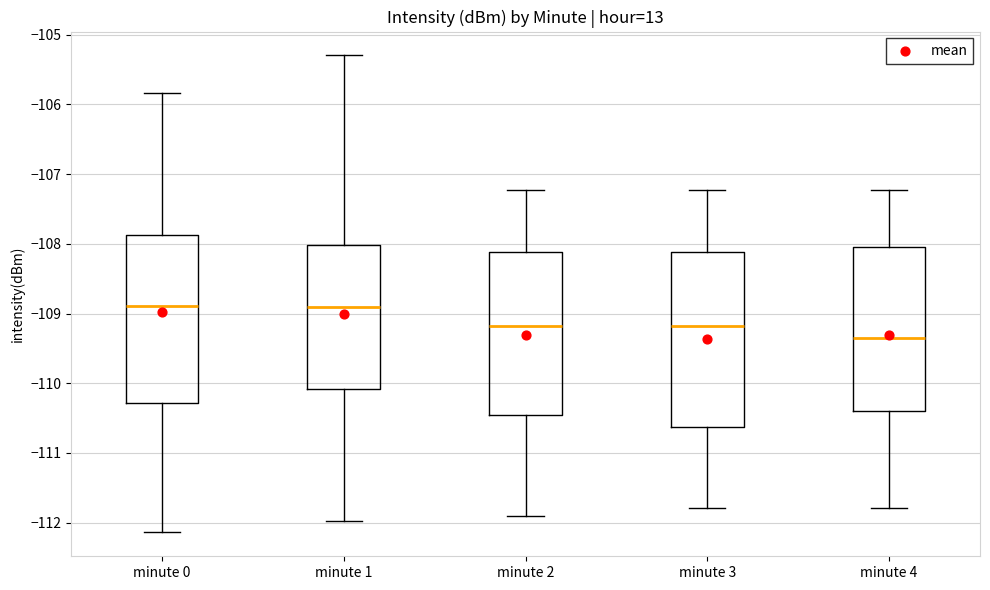

Reading left to right, transcribe this box plot: for each box, give where its median line is, the range the box spans, and where its two whiskers end, as read against the y-axis. The values are not printed on the chart, so give them approximately, as read against the axis.

minute 0: median -108.9, box -110.3 to -107.9, whiskers -112.1 to -105.8
minute 1: median -108.9, box -110.1 to -108.0, whiskers -112.0 to -105.3
minute 2: median -109.2, box -110.5 to -108.1, whiskers -111.9 to -107.2
minute 3: median -109.2, box -110.6 to -108.1, whiskers -111.8 to -107.2
minute 4: median -109.3, box -110.4 to -108.0, whiskers -111.8 to -107.2